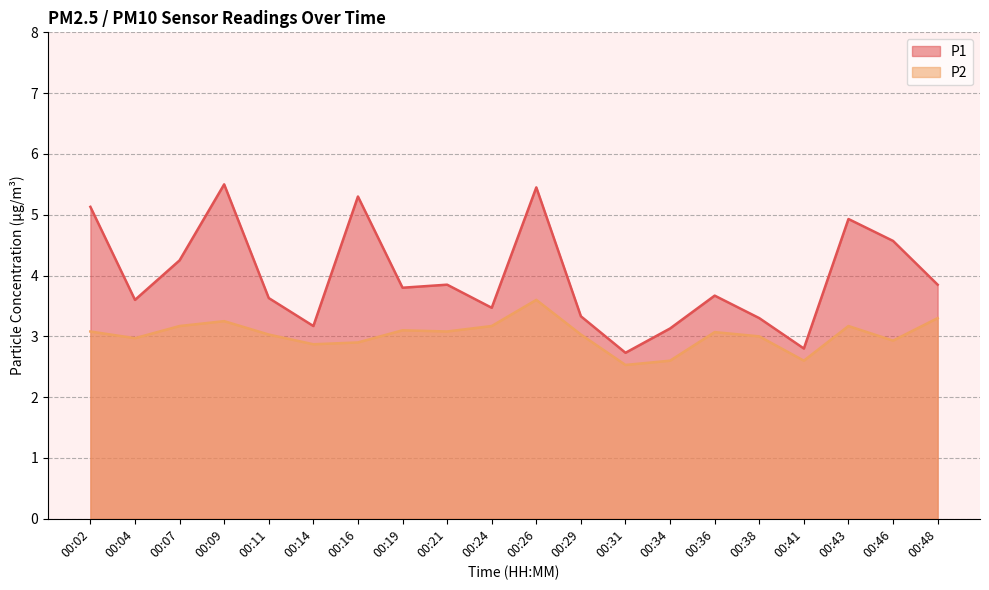

At how many categories does at least one series exceed 4?

7